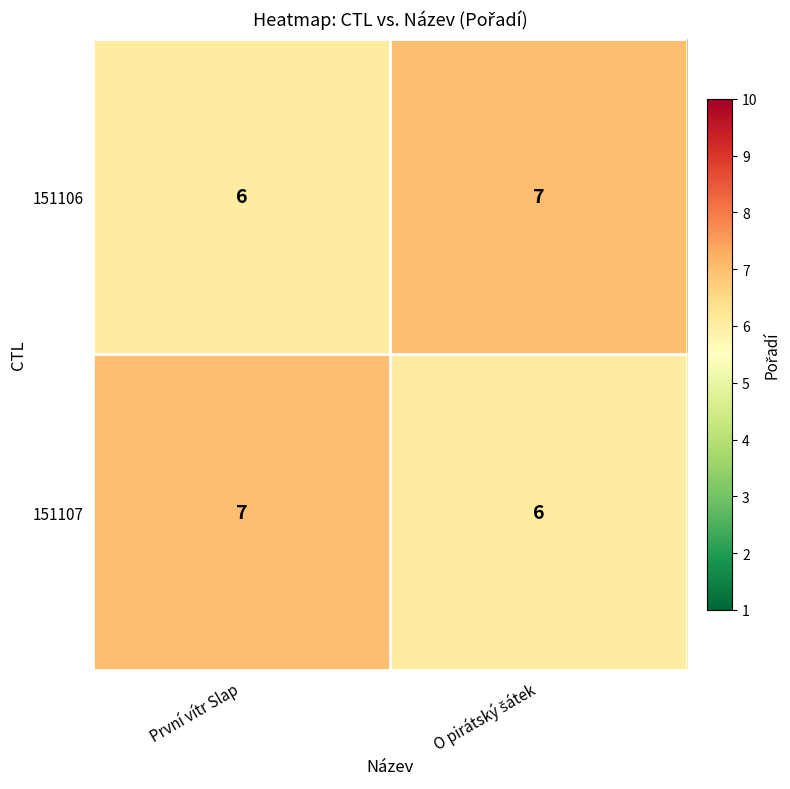

What is the sum of all 151107 values?

13